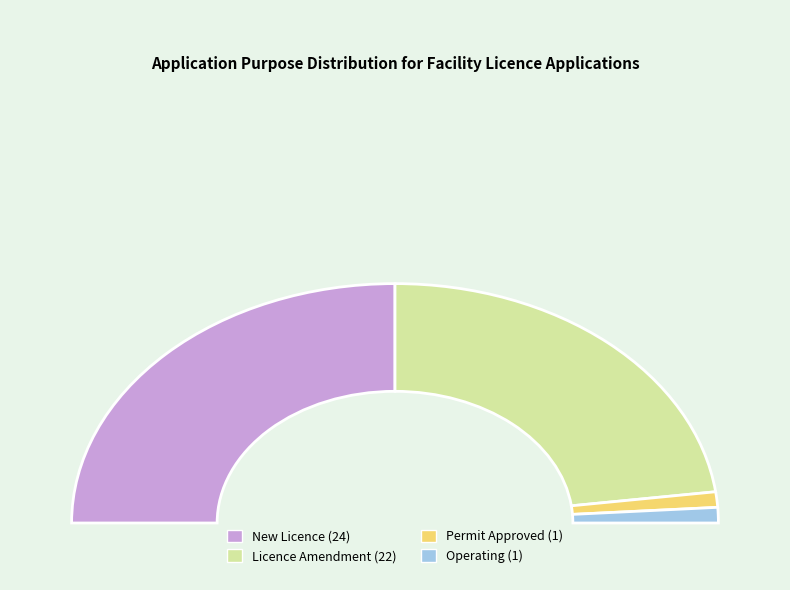

Between Operating and Licence Amendment, which is larger?

Licence Amendment